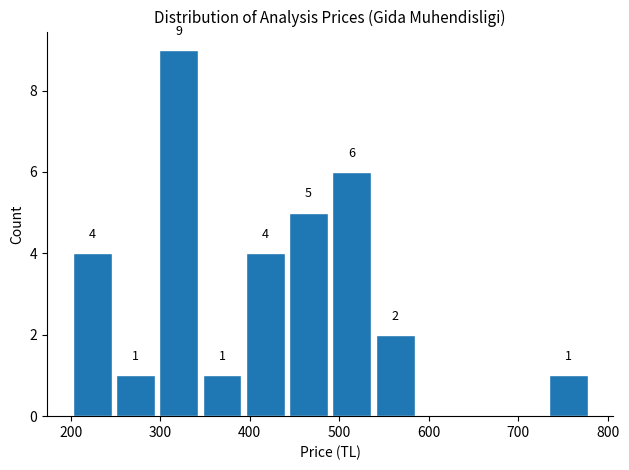

Which range on the x-axis has the tallest bar?

300 to 350